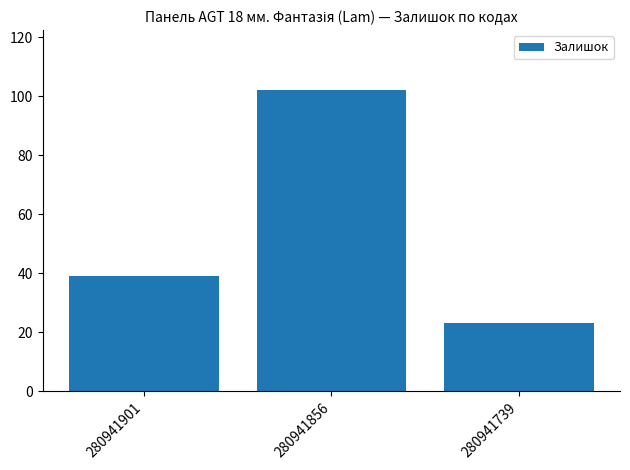

Rank the categories by value from highest to lowest.

280941856, 280941901, 280941739